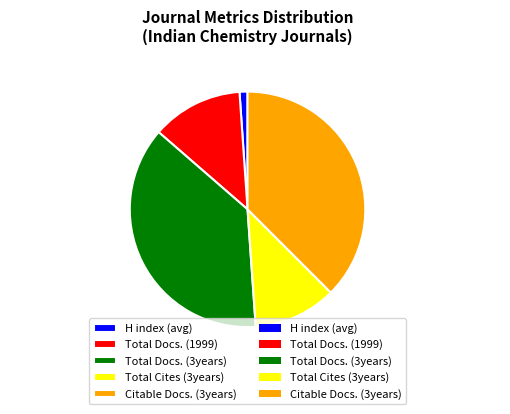

Between Total Docs. (1999) and Total Cites (3years), which is larger?

Total Docs. (1999)